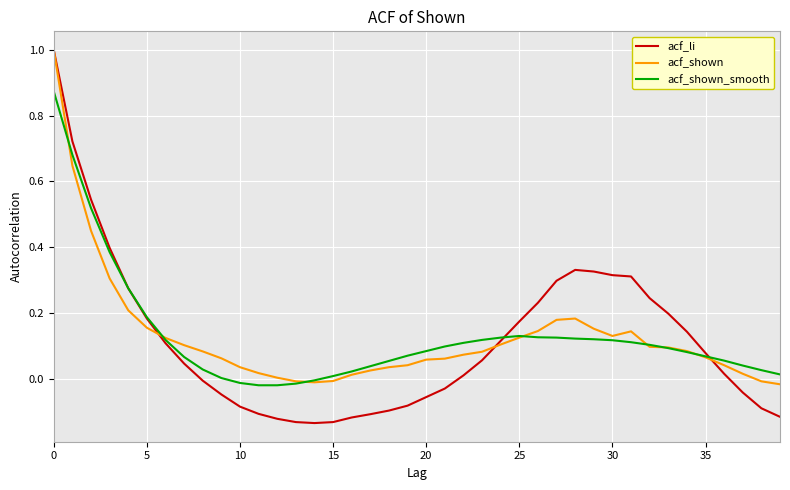

Which series has the largest range (max minus min)?

acf_li